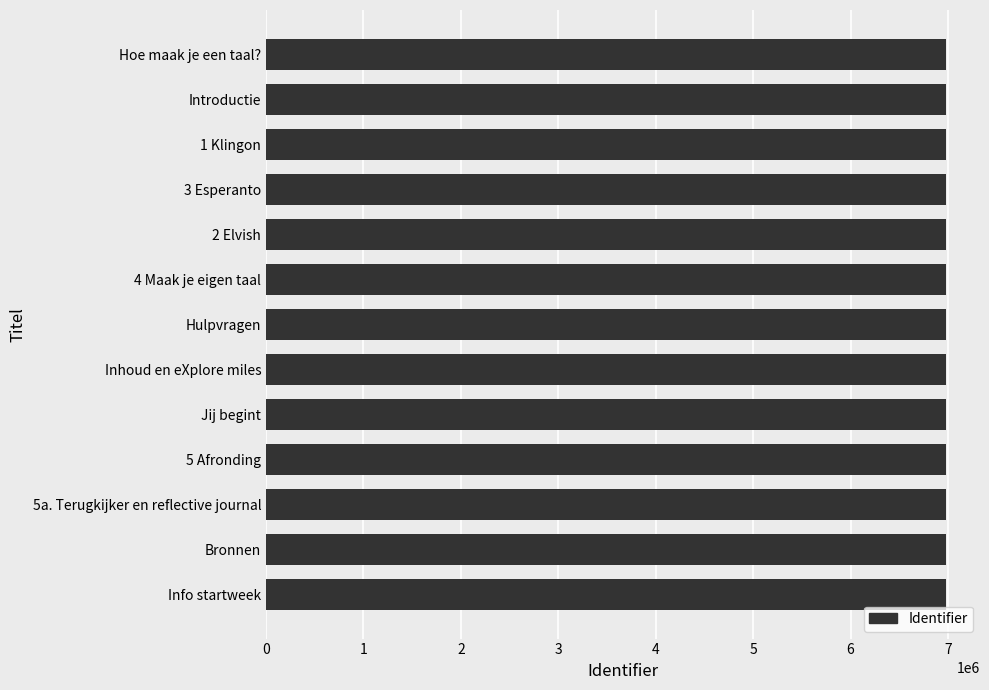

What is the maximum value shown in the chart?

6978941